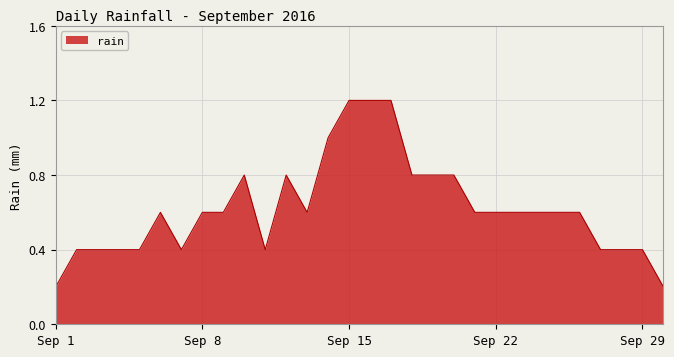

How many lines are shown in the chart?

1